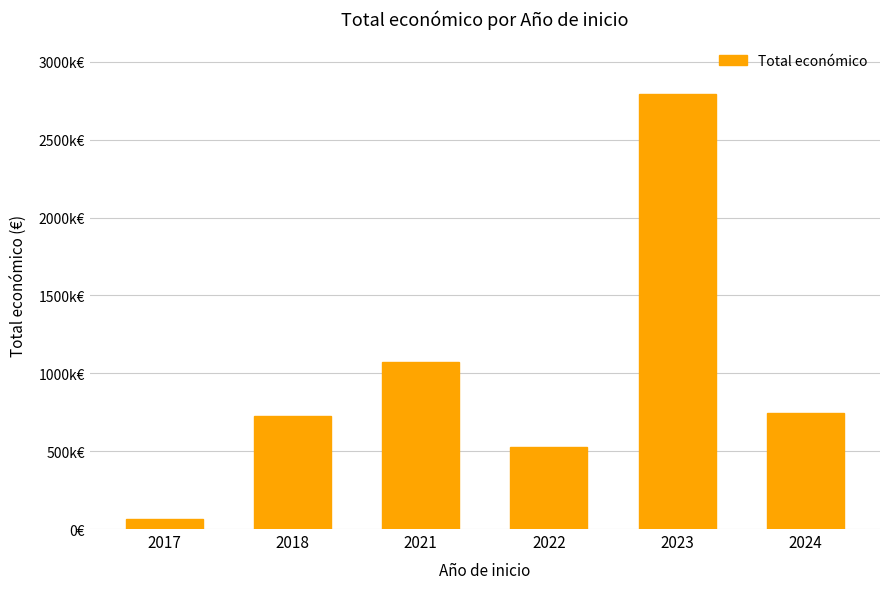

What is the minimum value shown in the chart?

61850